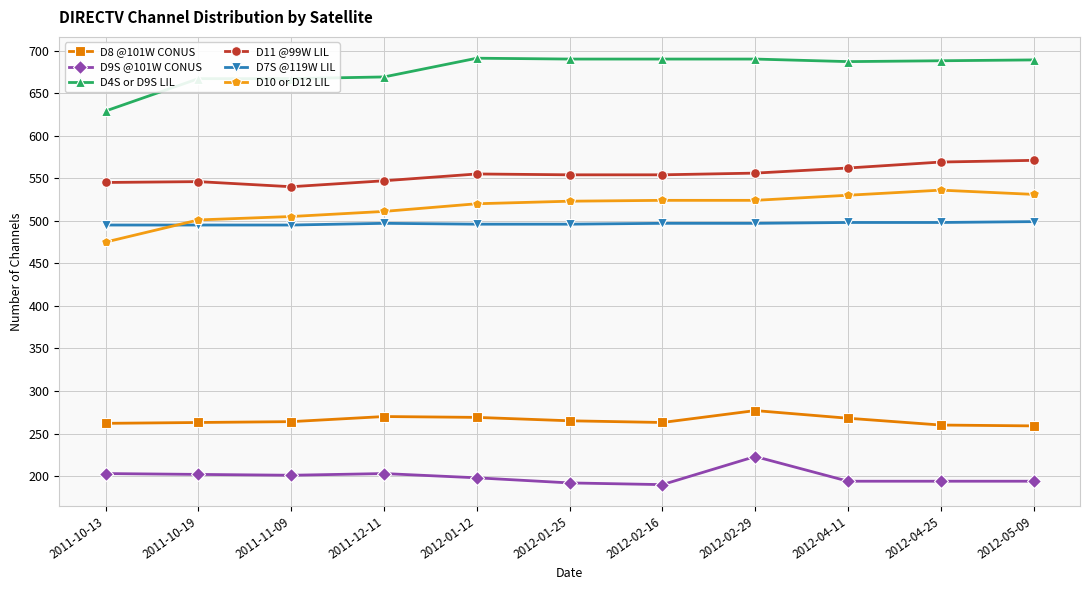

Between 2012-01-25 and 2012-05-09, which series saw the biggest shift?

D11 @99W LIL